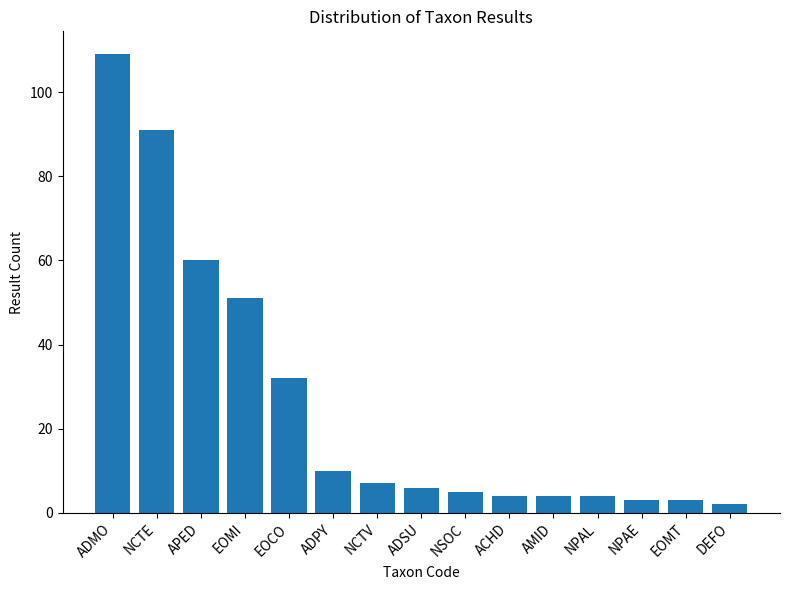

Which label corresponds to the smallest value in the chart?

DEFO